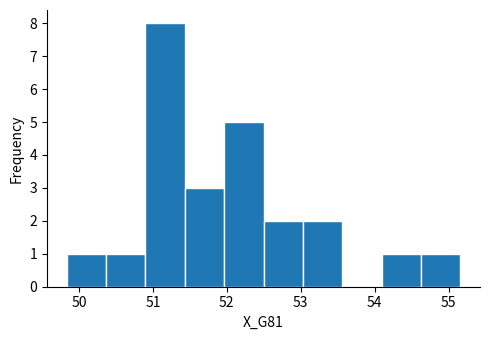

What is the height of the bar covering 51.4 to 52.0 on the x-axis? Neither the bar edges nor the heights are printed on the chart, so give them approximately, as read against the axes.

3